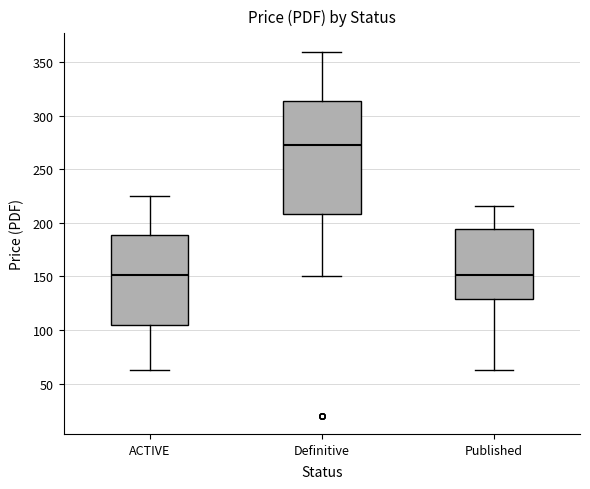

Reading left to right, transcribe this box plot: for each box, give where its median line is, the range the box spans, and where its two whiskers end, as read against the y-axis. The values are not printed on the chart, so give them approximately, as read against the axis.

ACTIVE: median 150, box 105 to 190, whiskers 65 to 225
Definitive: median 275, box 210 to 315, whiskers 150 to 360
Published: median 150, box 130 to 195, whiskers 65 to 215